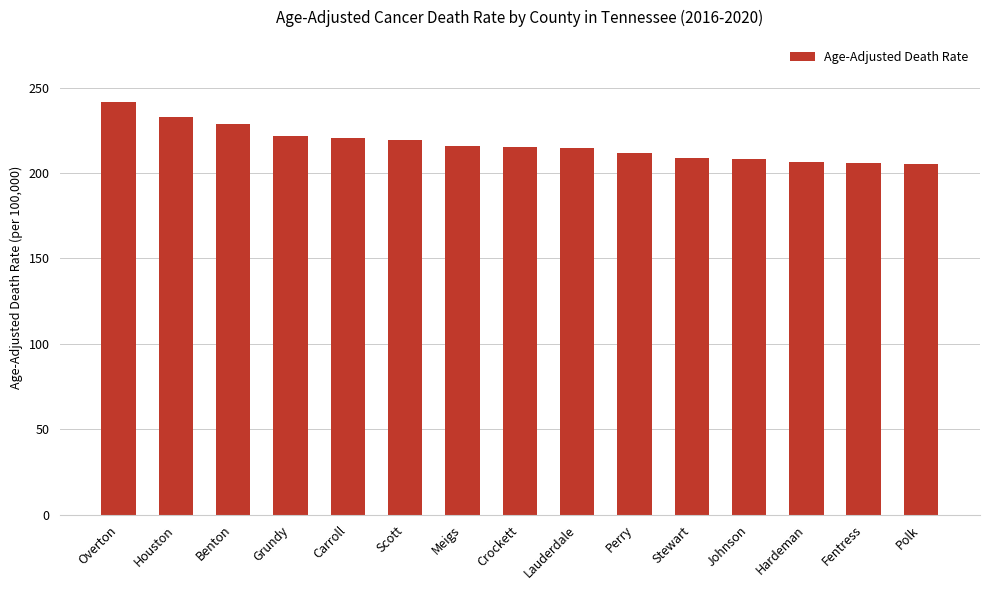

What is the change in value from Grundy to Scott?

-2.5